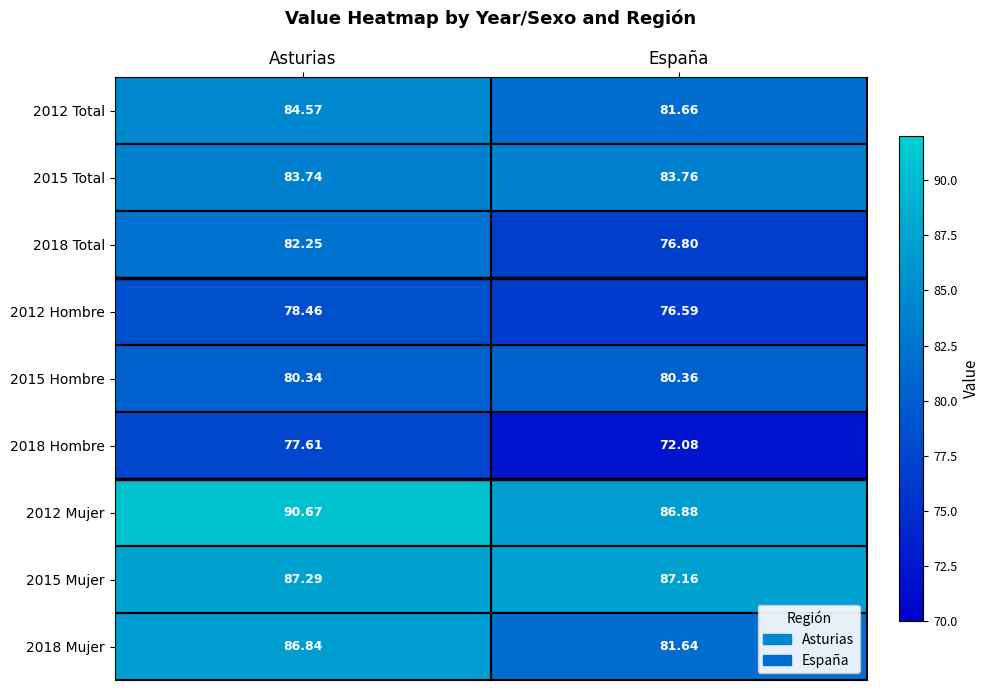

Which category has the lowest value in the 2018 Total series?

España